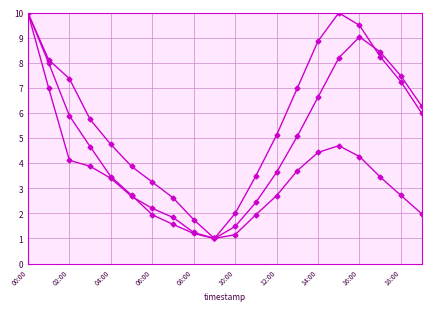

Count the number of categories in the chart.

20